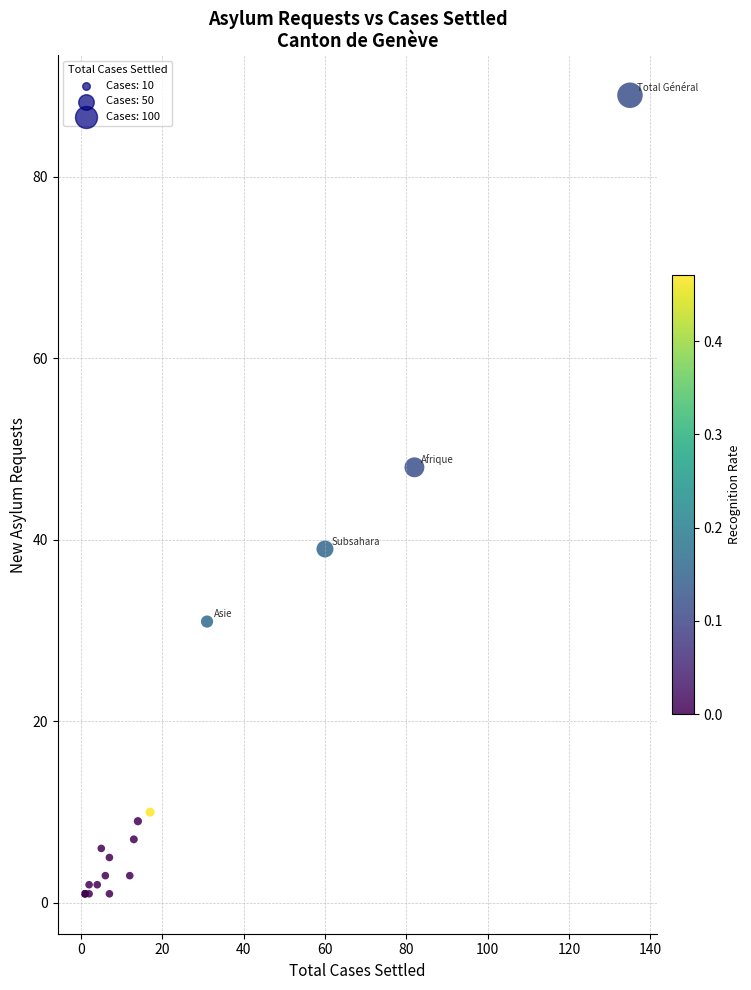

What Y value in the scatter plot is closest to 45?

48